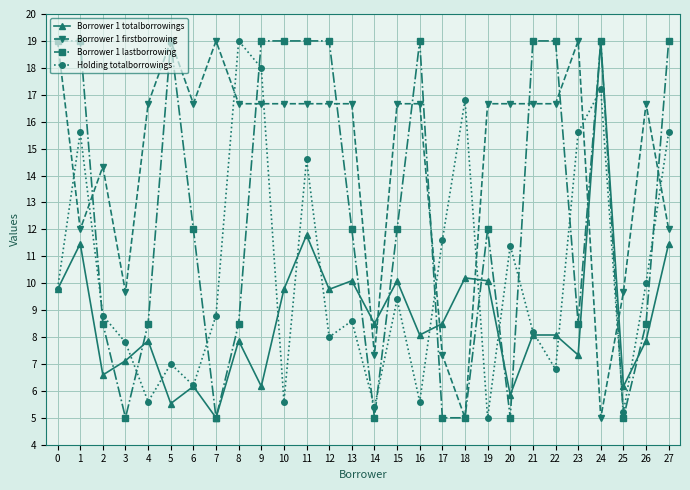

At which category does Borrower 1 lastborrowing reach its first local valley?

3